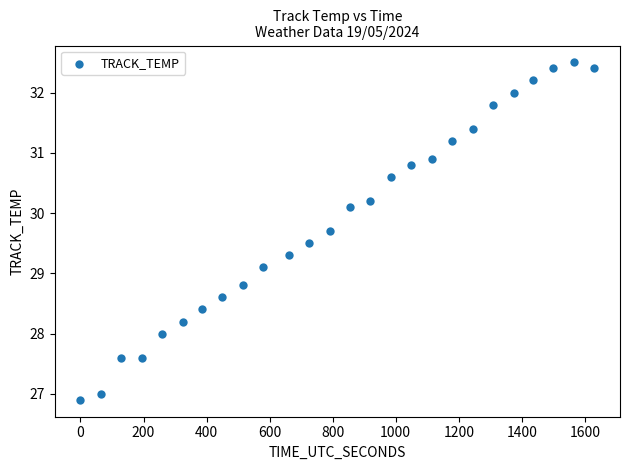

What Y value in the scatter plot is closest to 29?

29.1